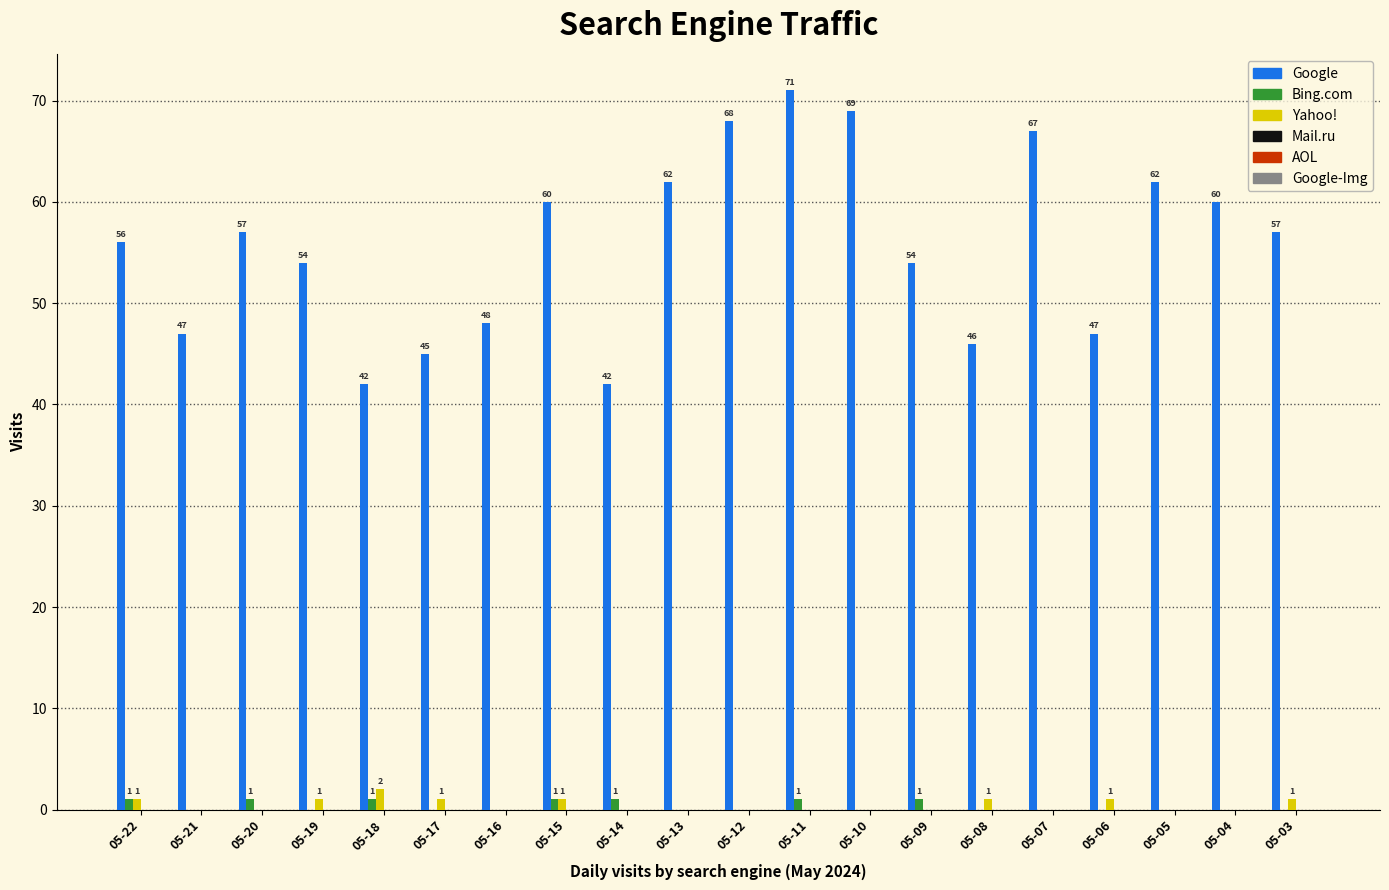

Which series changed the most between 05-13 and 05-07?

Google